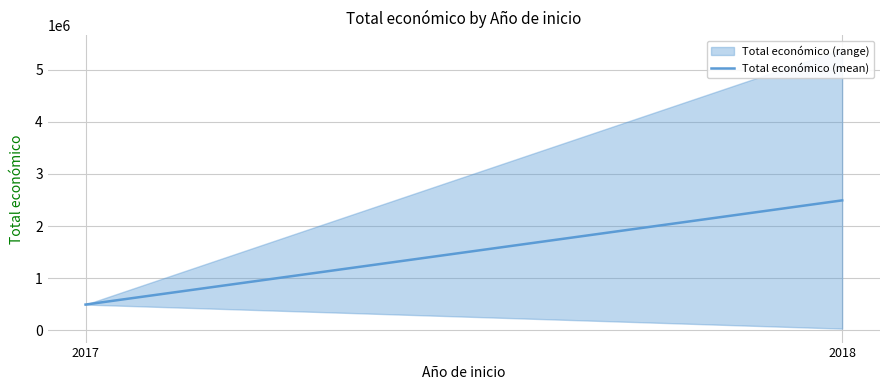

List the labels in order of value, smallest first.

2017, 2018